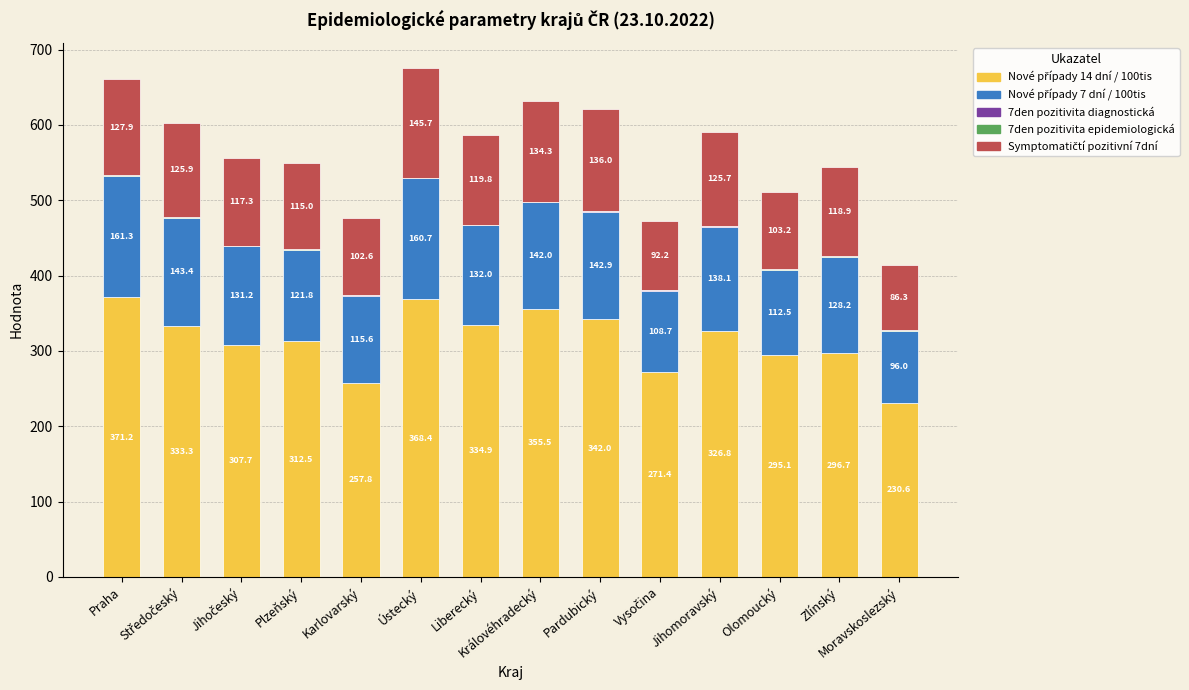

The value of Nové případy 7 dní / 100tis at Jihočeský is 131.2. True or false?

True